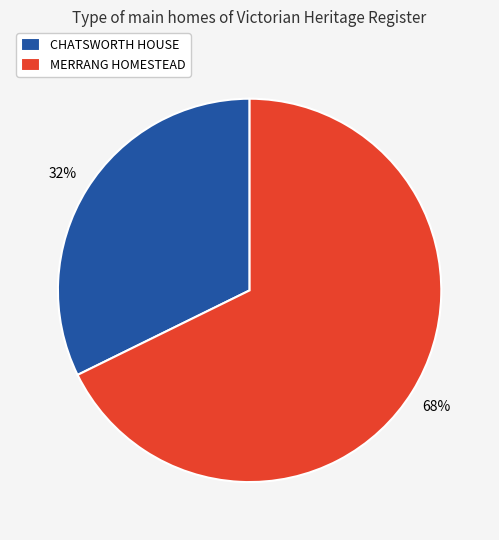

Is the sum of CHATSWORTH HOUSE and MERRANG HOMESTEAD greater than half?

Yes